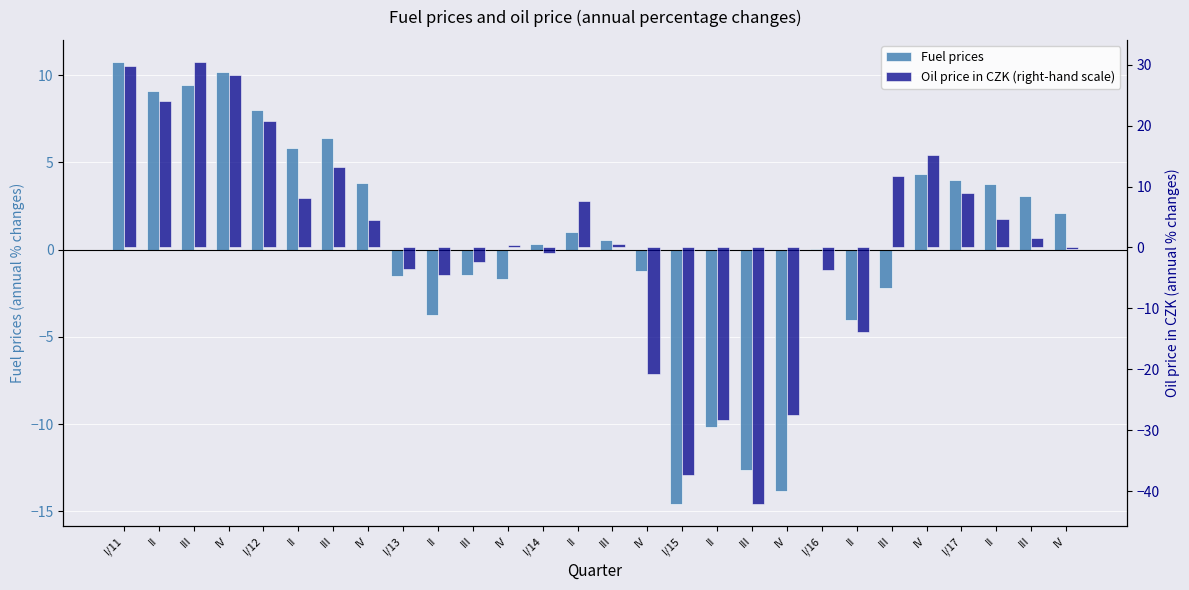

The value of Fuel prices at III is 6.4. True or false?

True